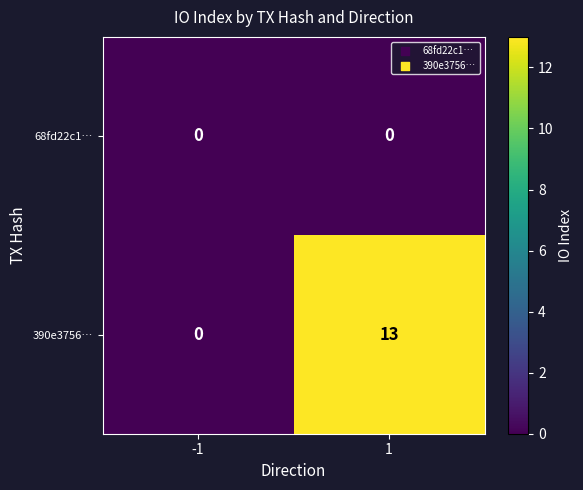

How many distinct data groups are displayed?

2